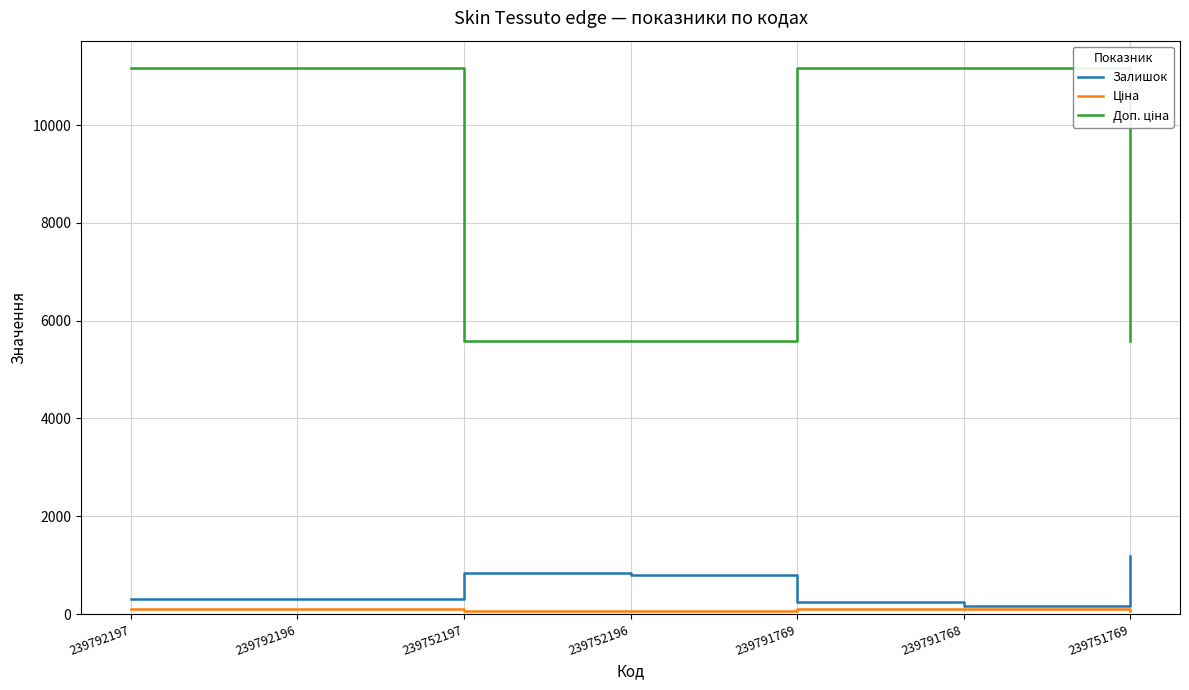

Where is Залишок nearest to the value 679?

239752196